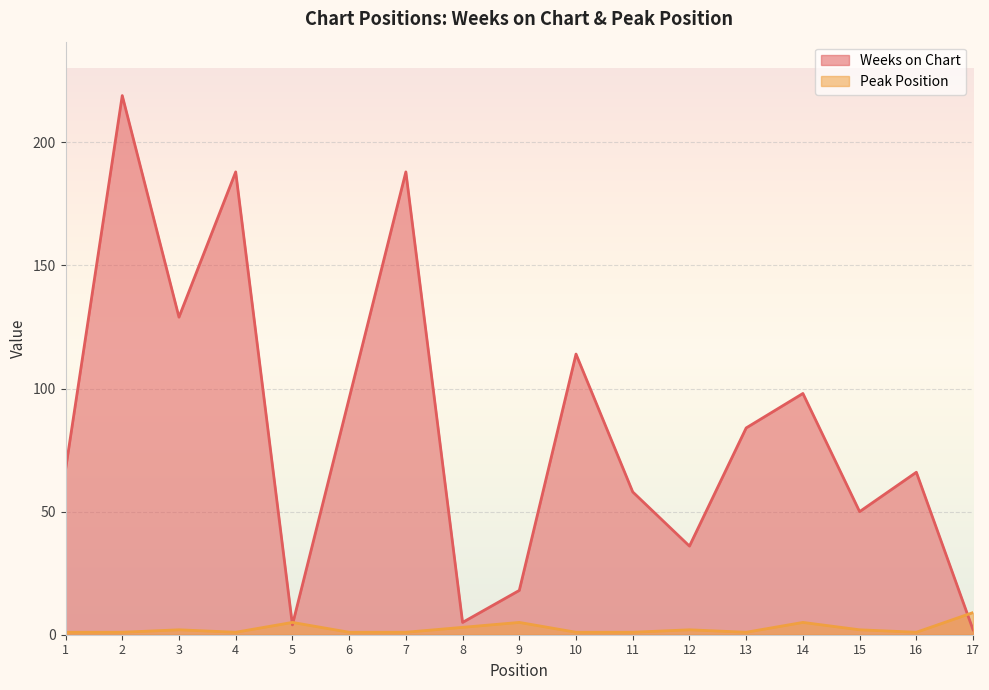

List the series in order of their peak value, highest first.

Weeks on Chart, Peak Position